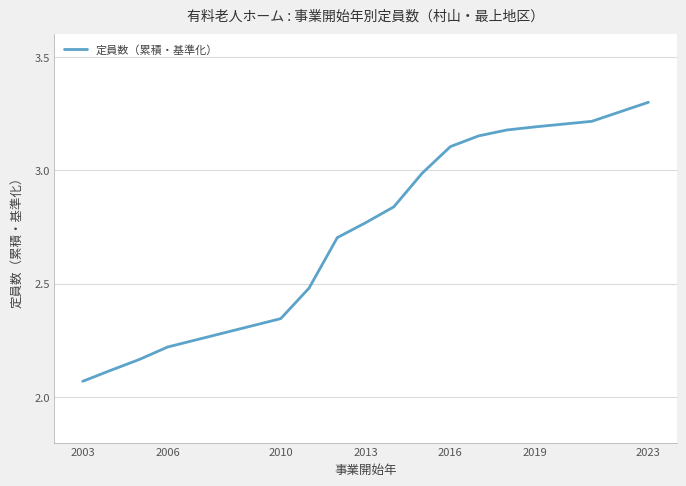

What is the average value?

2.7